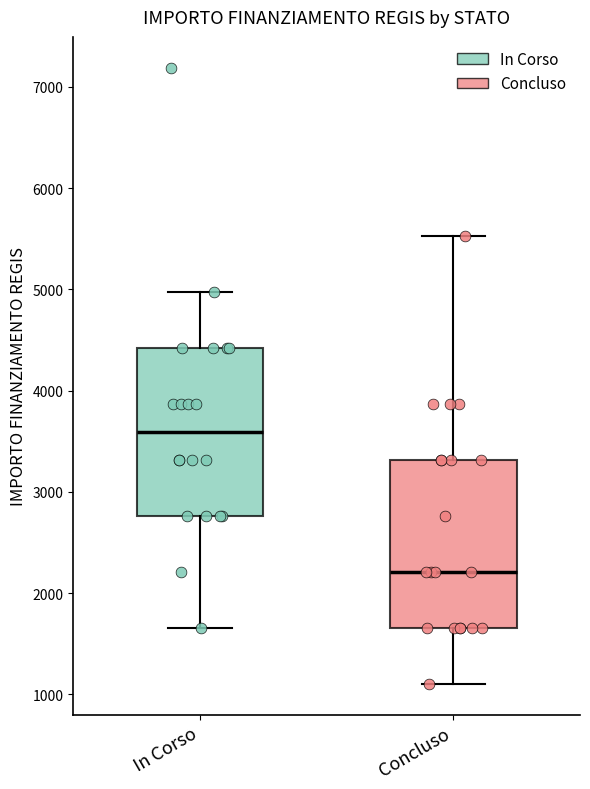

Reading left to right, read every box against the y-axis: the position of its median line, the range the box covers, and the ends of its whiskers. The values are not printed on the chart, so give them approximately, as read against the axis.

In Corso: median 3600, box 2800 to 4400, whiskers 1700 to 5000
Concluso: median 2200, box 1700 to 3300, whiskers 1100 to 5500